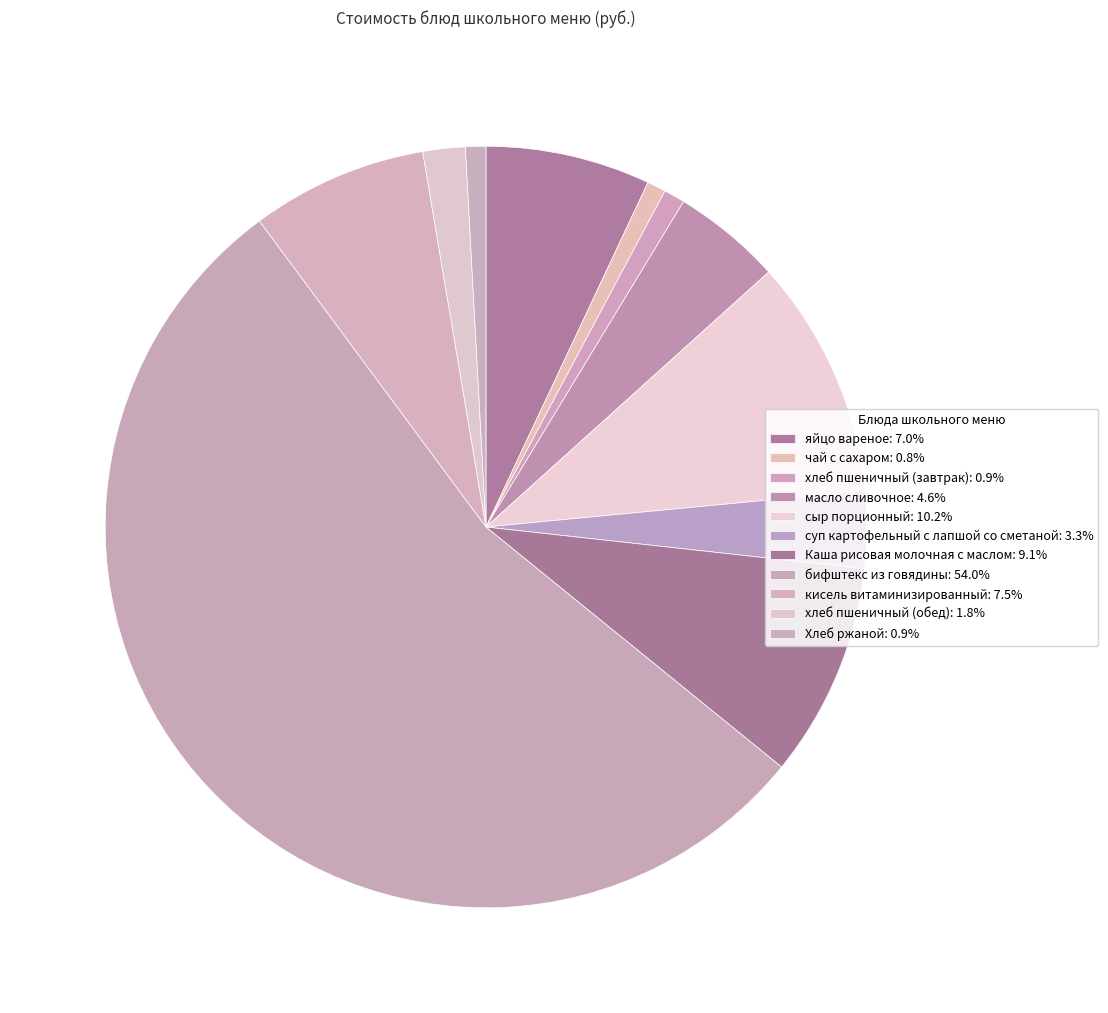

Is it true that масло сливочное is 5% of the pie?

True